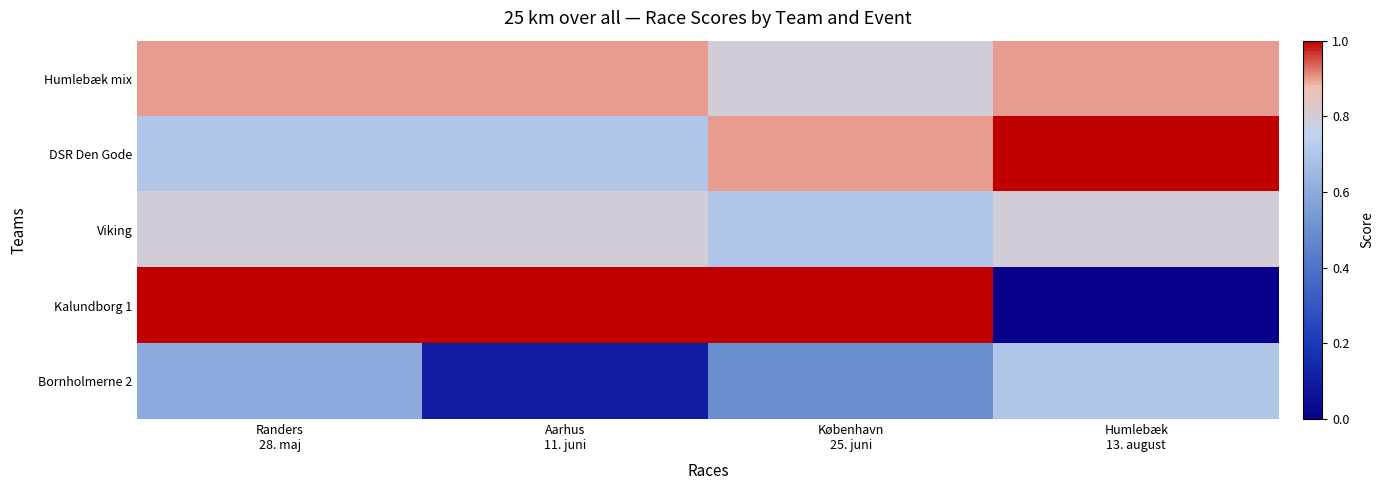

Rank the series at Aarhus 11. juni from highest to lowest value.

Kalundborg 1, Humlebæk mix, Viking, DSR Den Gode, Bornholmerne 2